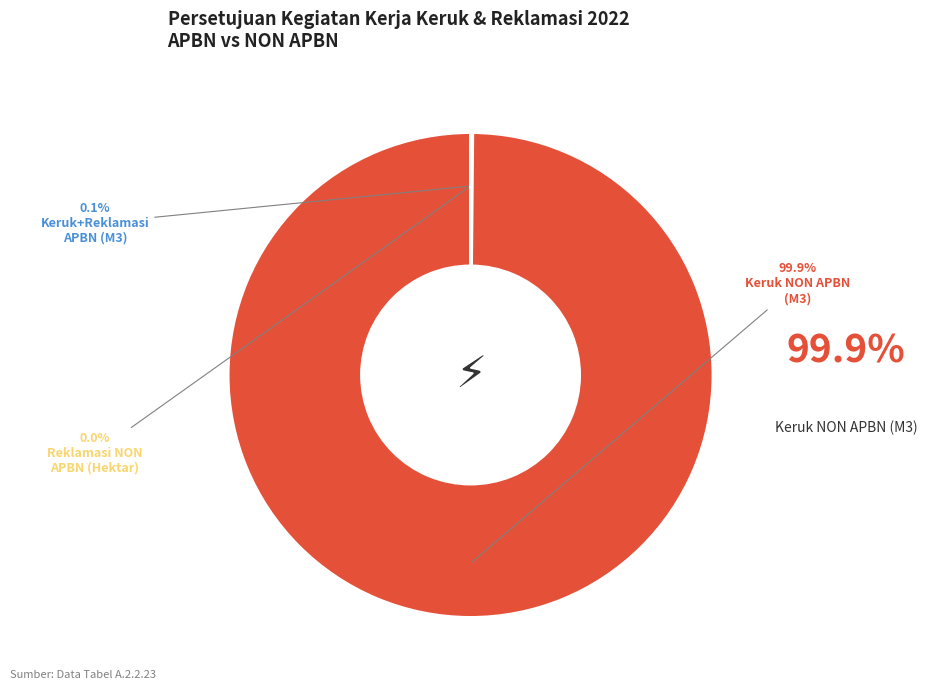

Is there any slice that represents more than half of the pie?

Yes